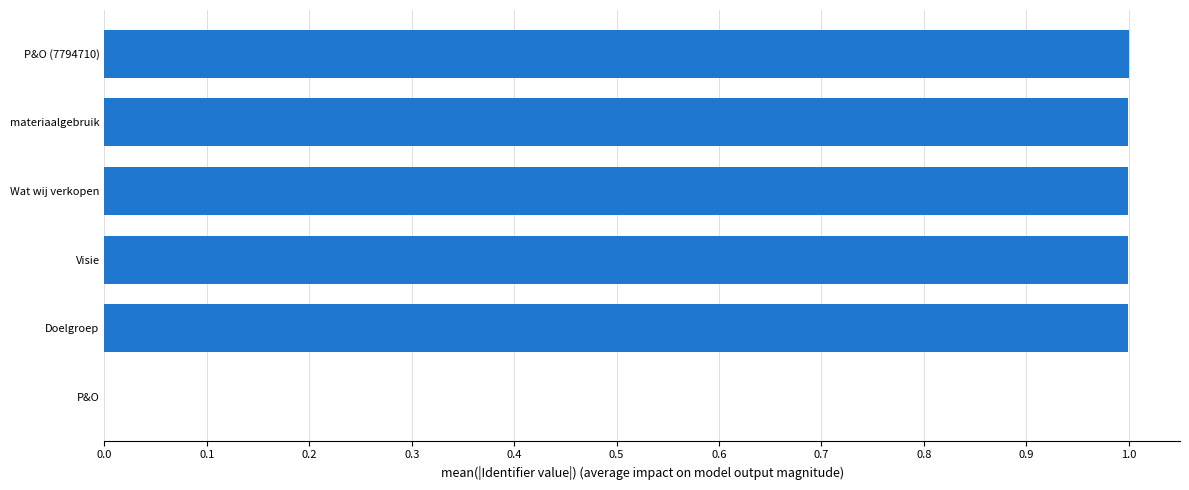

What is the sum of all values?

5.0